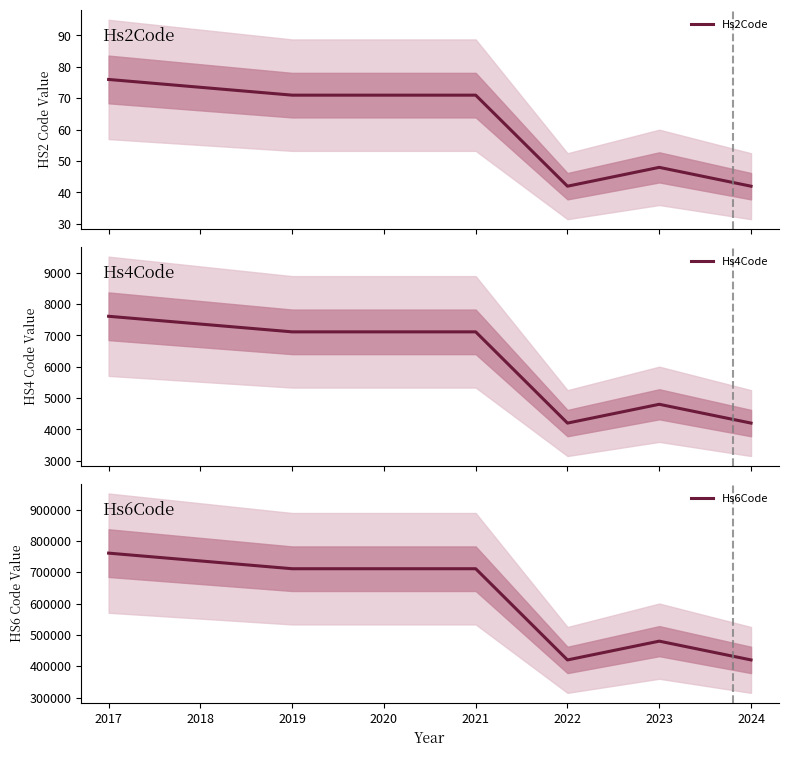

True or false: Hs6Code has a value of 1245662 at 2020.

False